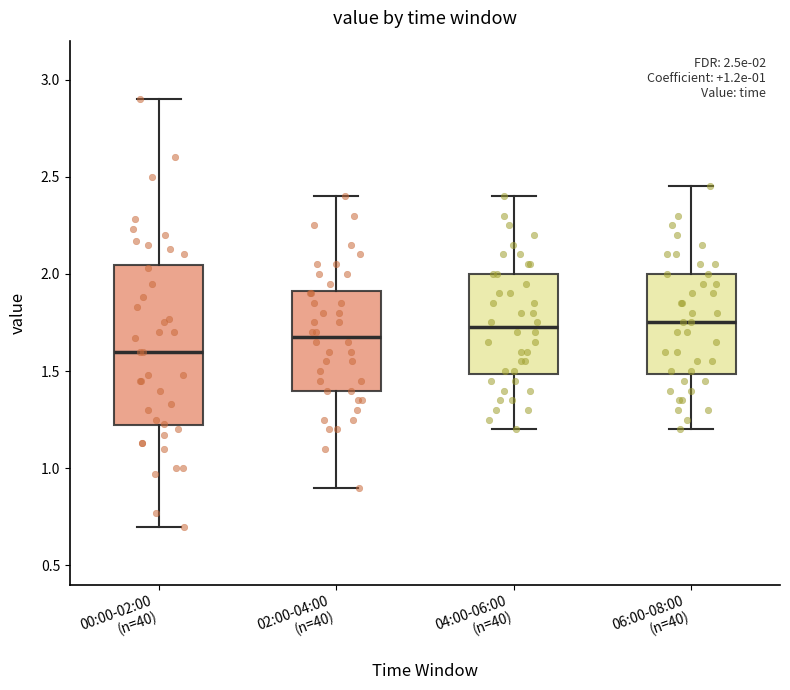

Which box is the tallest, from its lower edge to its upper edge?

00:00-02:00 (n=40)